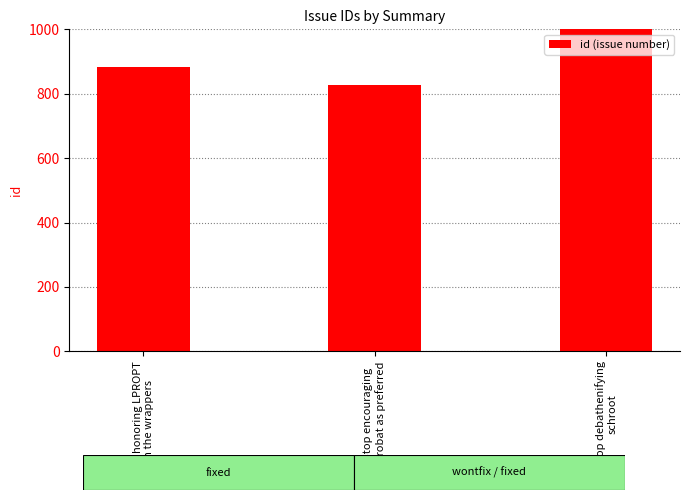

The chart shows a value of 1295 at Stop encouraging
Acrobat as preferred. True or false?

False